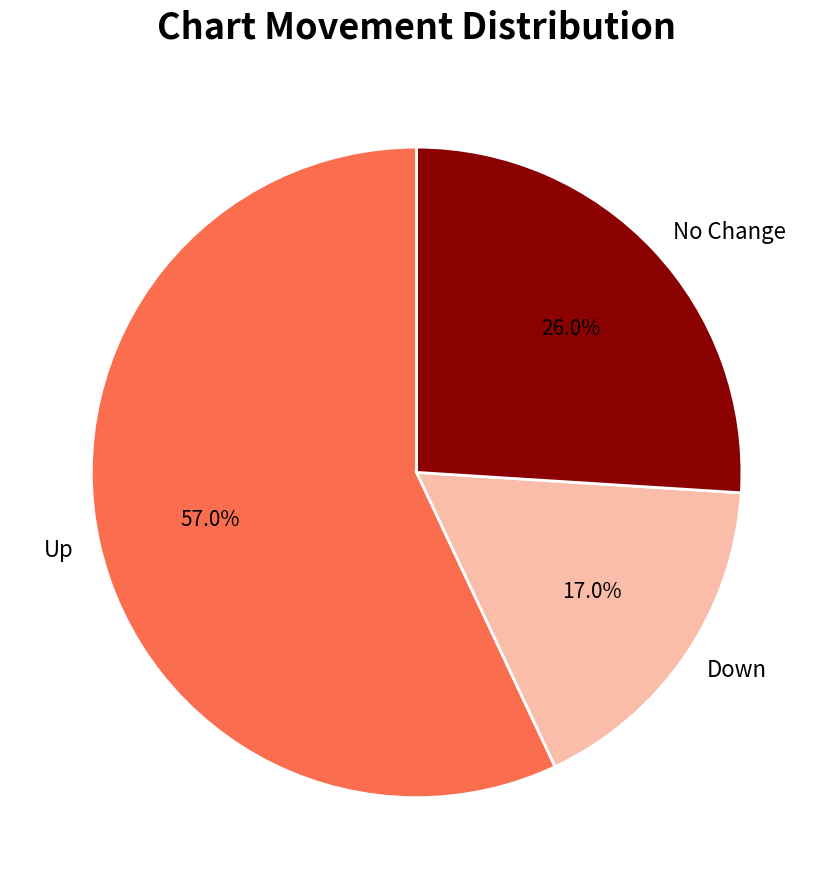

What is the ratio of the value at No Change to the value at Down?

1.5